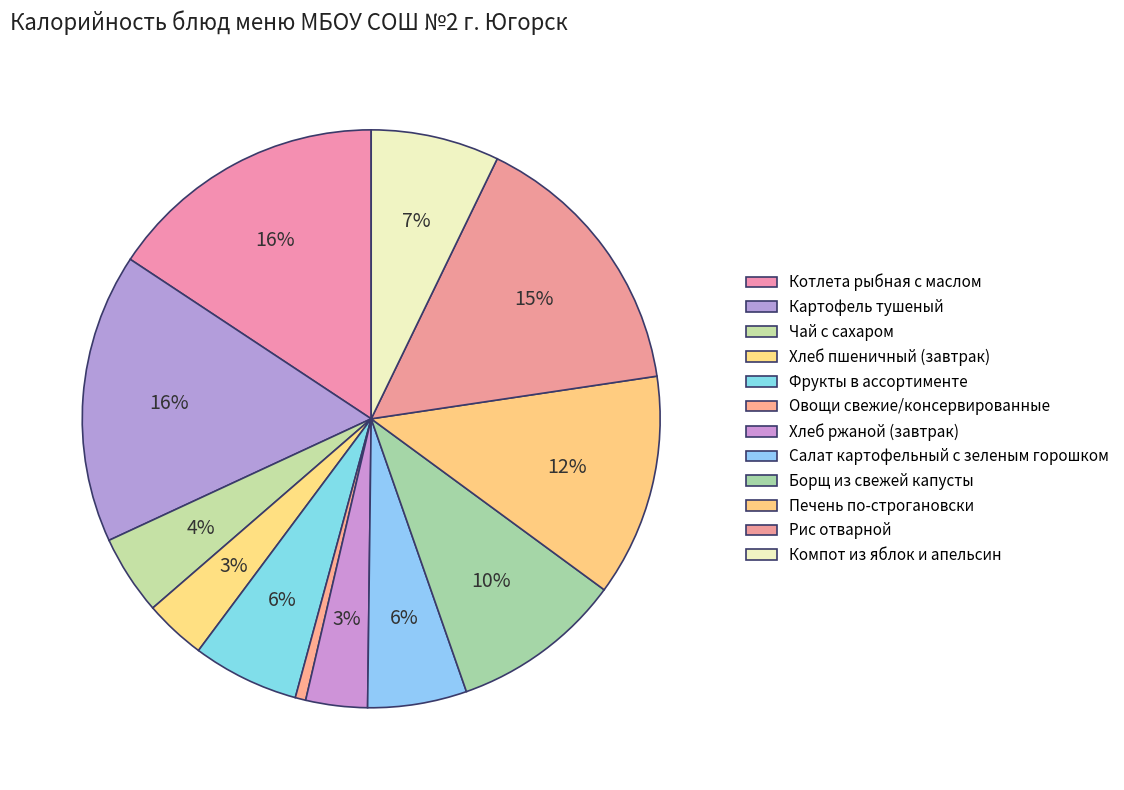

How many slices are in this pie chart?

12